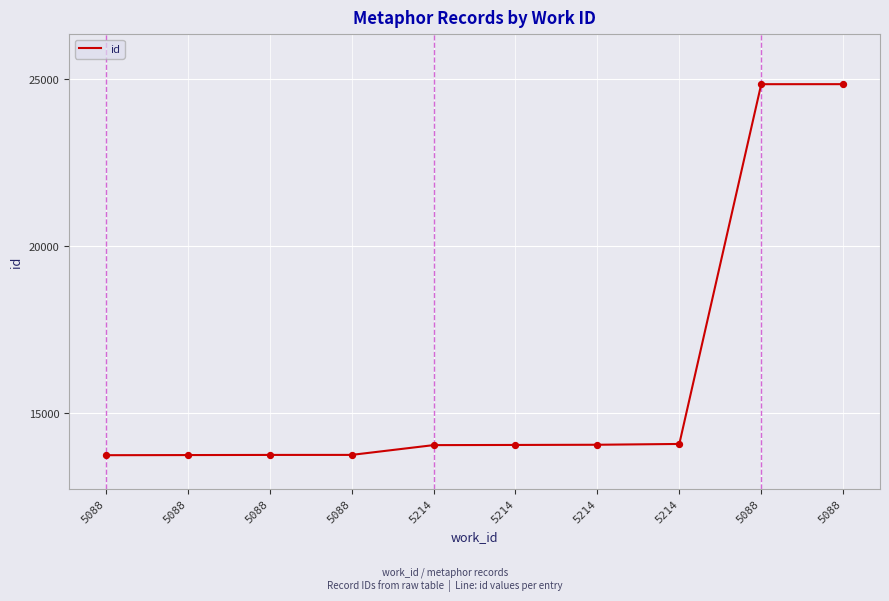

What is the change in value from 5088 to 5214?

+298